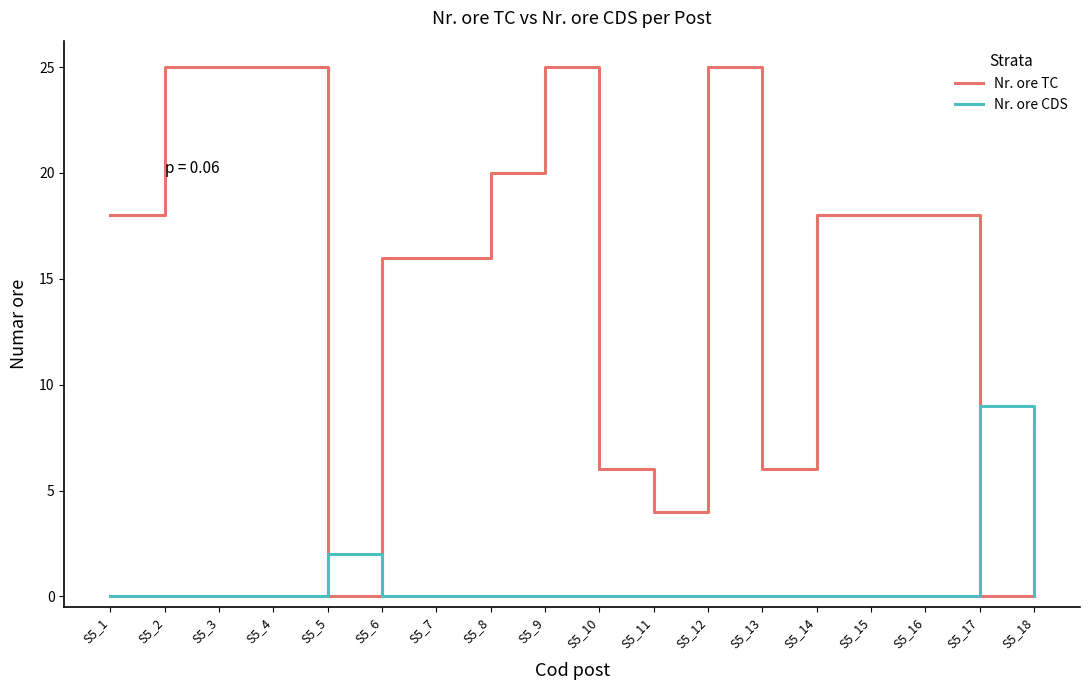

What is the spread (max minus min) of values at S5_12?

25